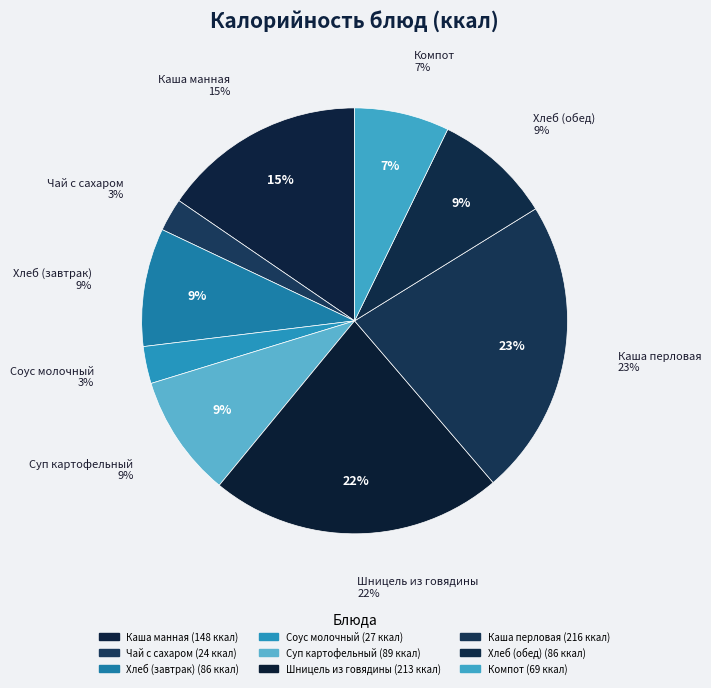

What is the total percentage of Соус молочный and Хлеб (обед)?

11.8%